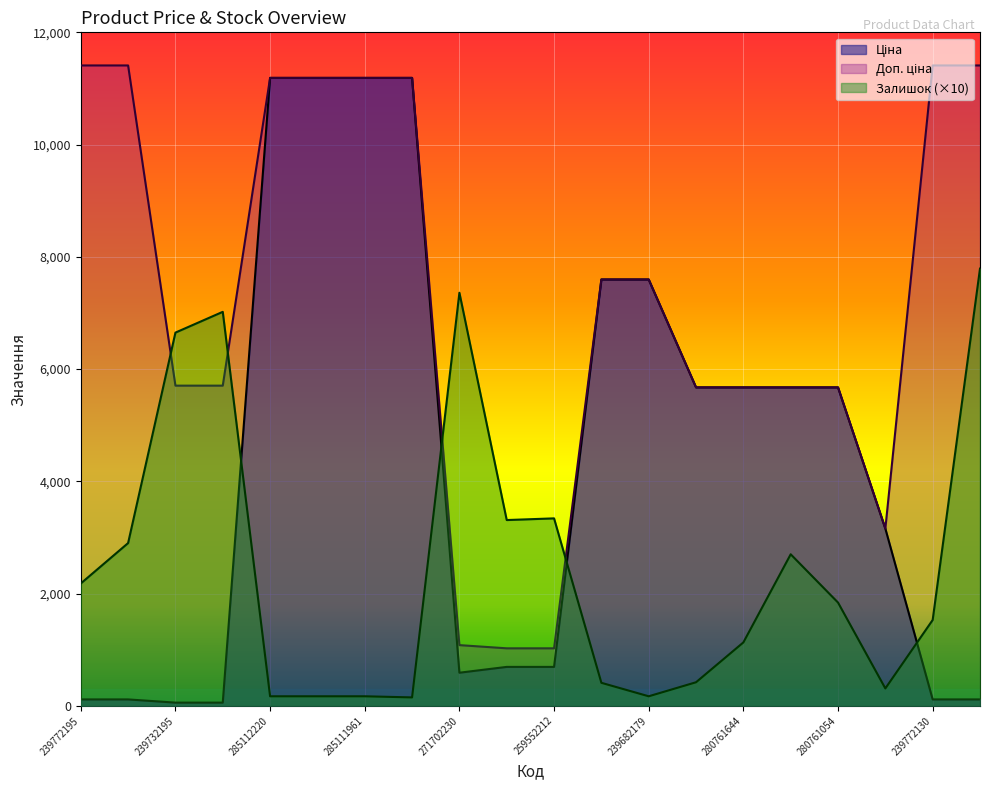

True or false: Залишок has a value of 2900.0 at 239772179.

True